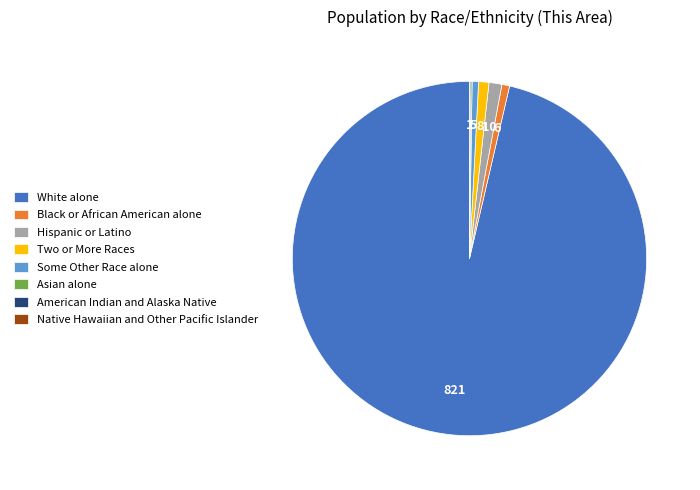

What is the majority slice?

White alone